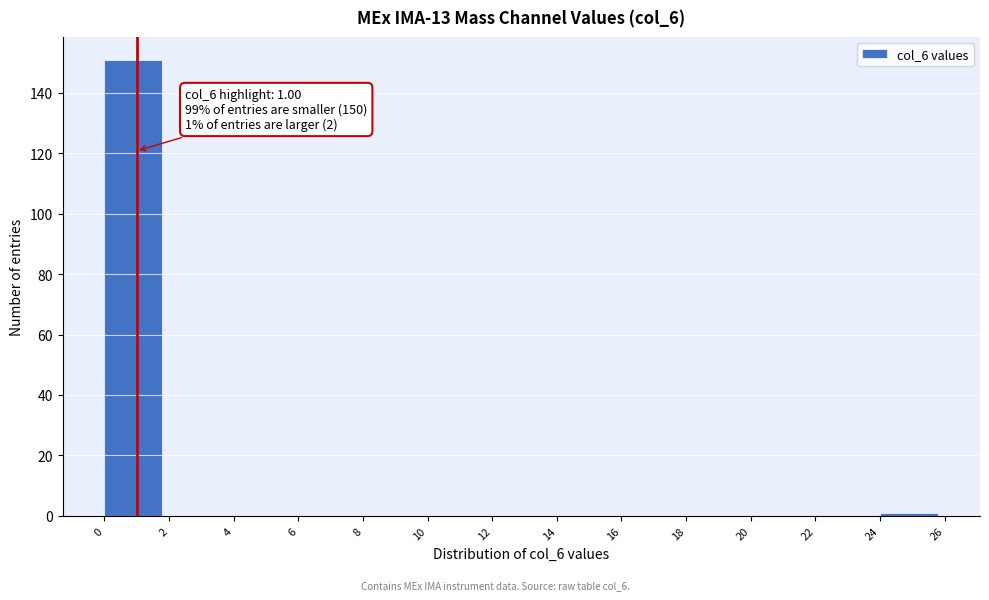

Over which range of the x-axis is the bar tallest?

0 to 2